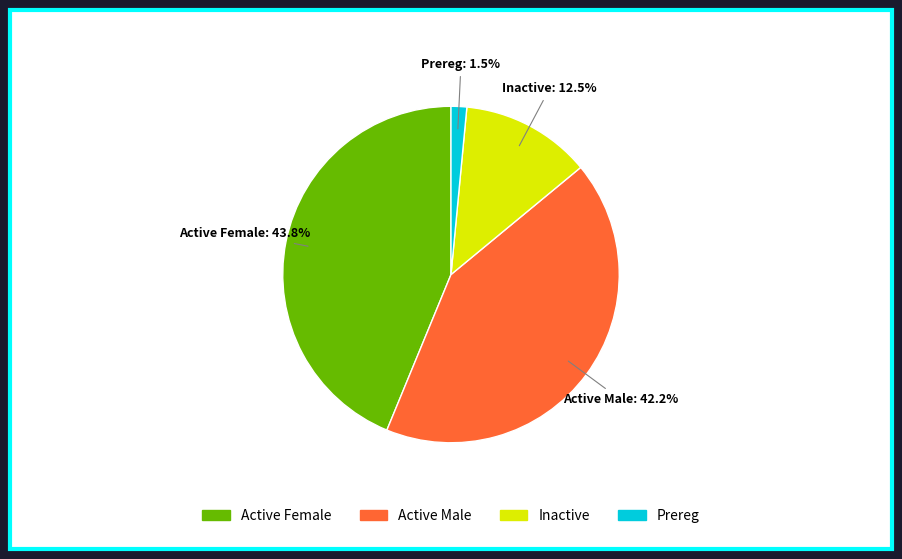

What is the largest slice in the pie chart?

Active Female